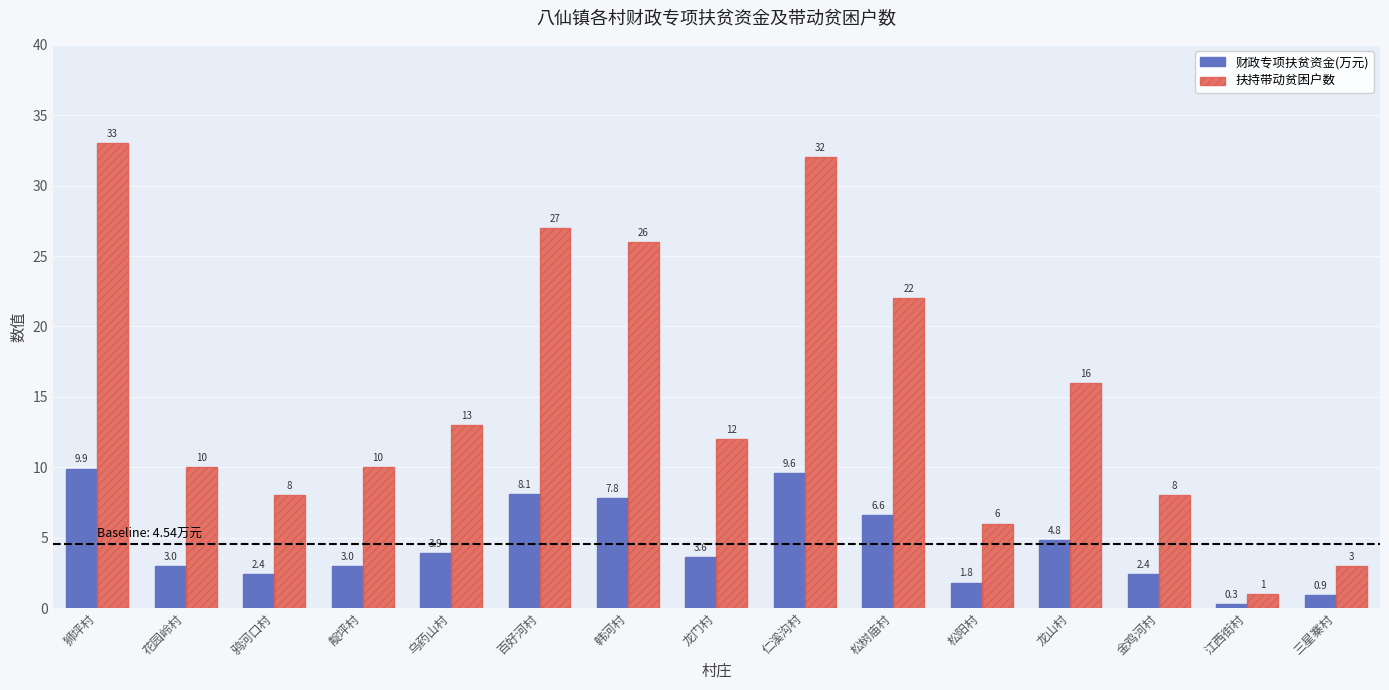

How many values in the 扶持带动贫困户数 series are below 12?

7